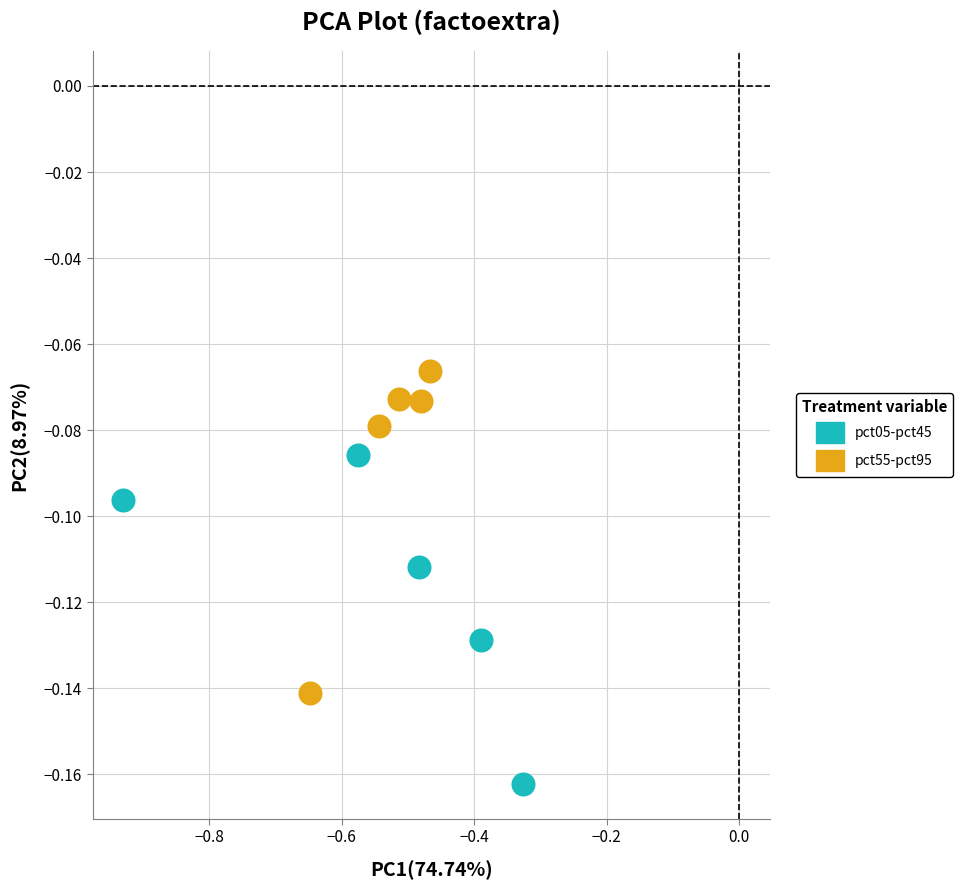

Which series reaches the maximum Y coordinate?

pct55-pct95